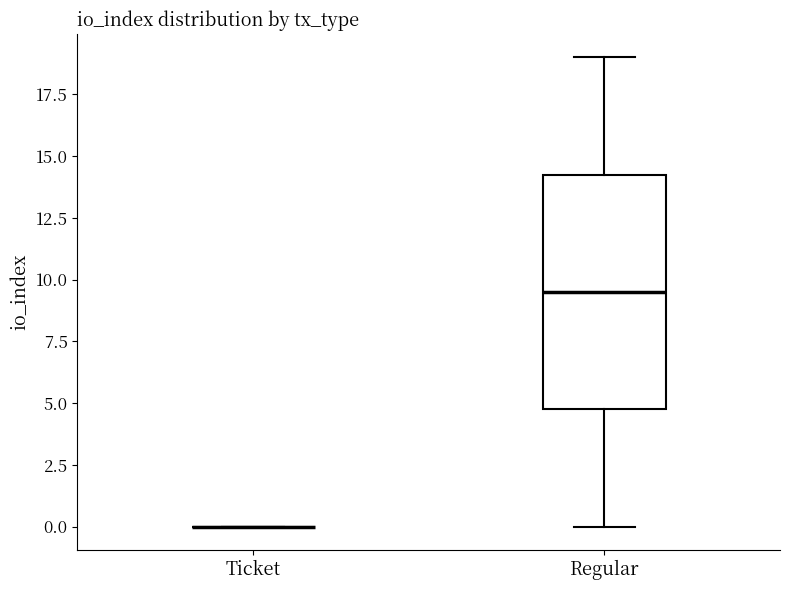

Comparing the boxes themselves (not the whiskers), which one is the tallest?

Regular